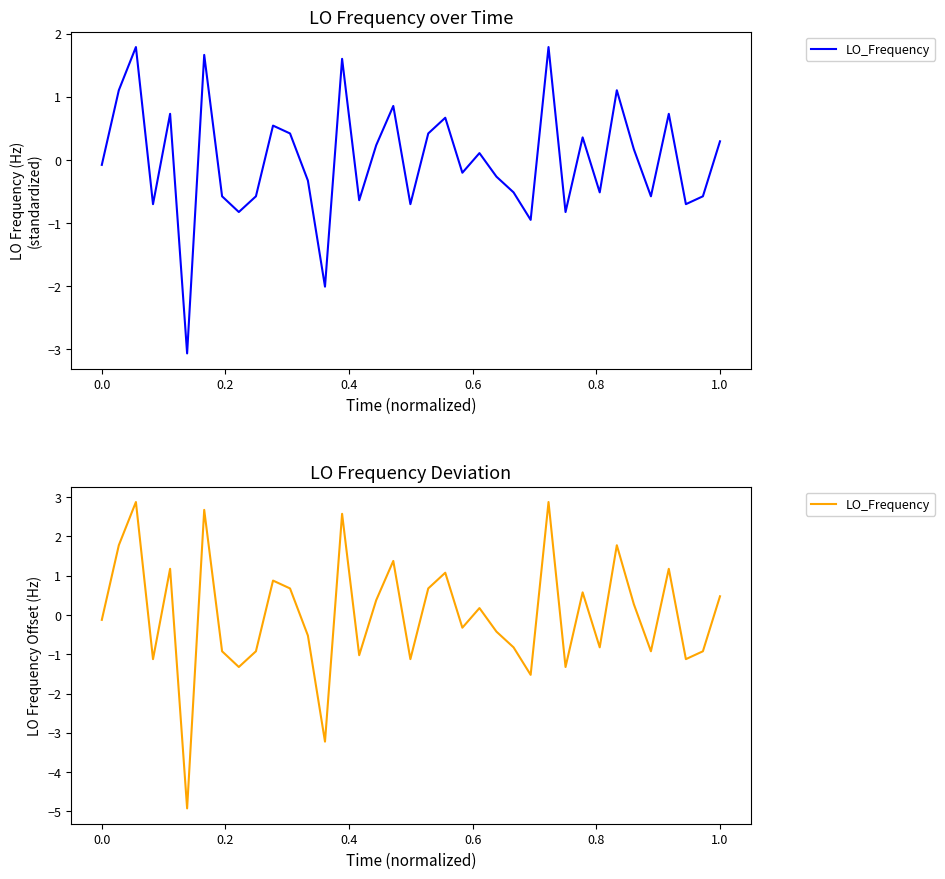

What is the maximum value shown in the chart?

2.9